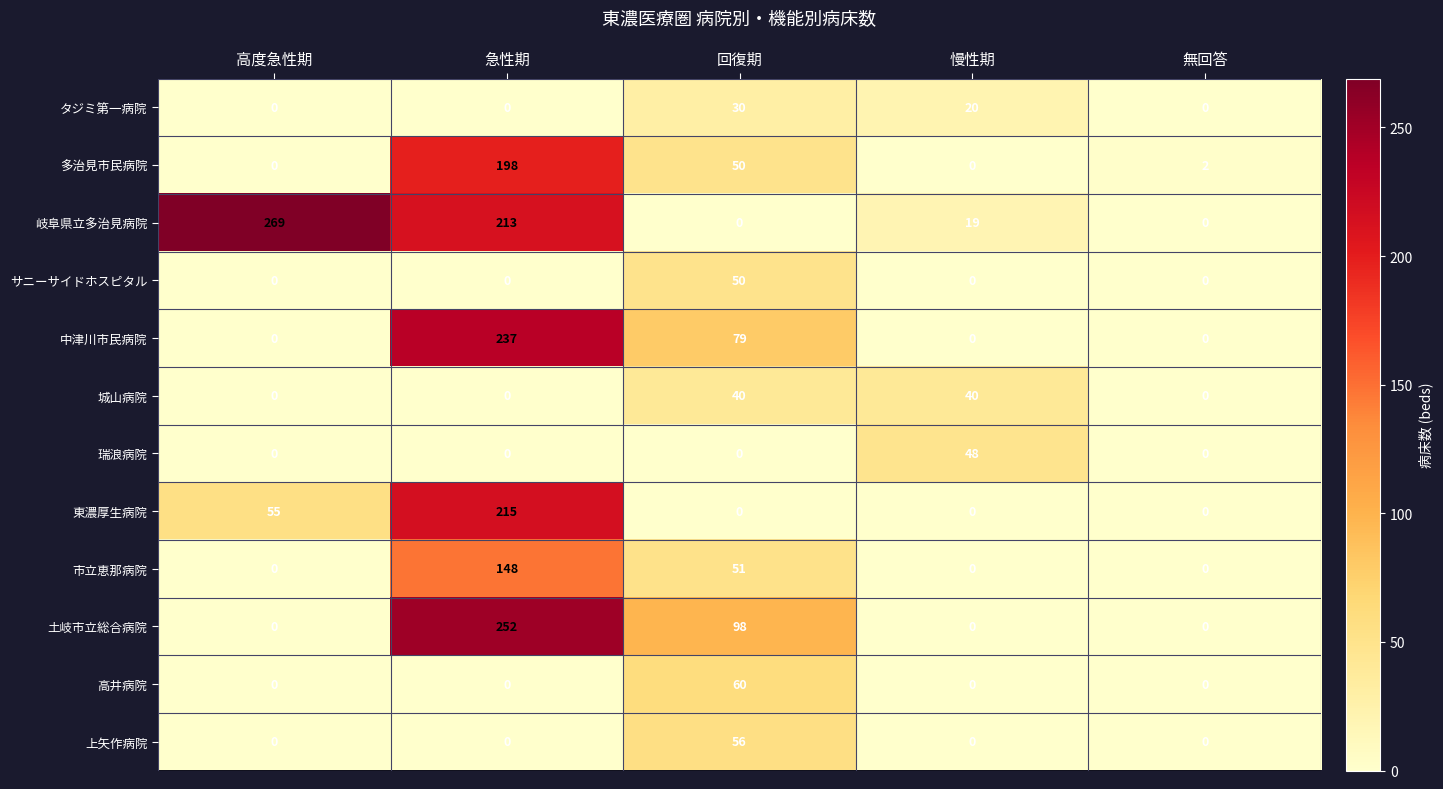

Which series has the largest total across all categories?

岐阜県立多治見病院